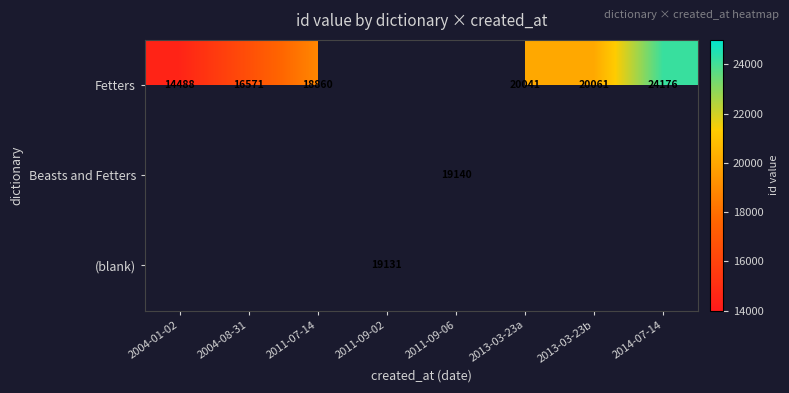

The value of Fetters at 2011-07-14 is 12838. True or false?

False